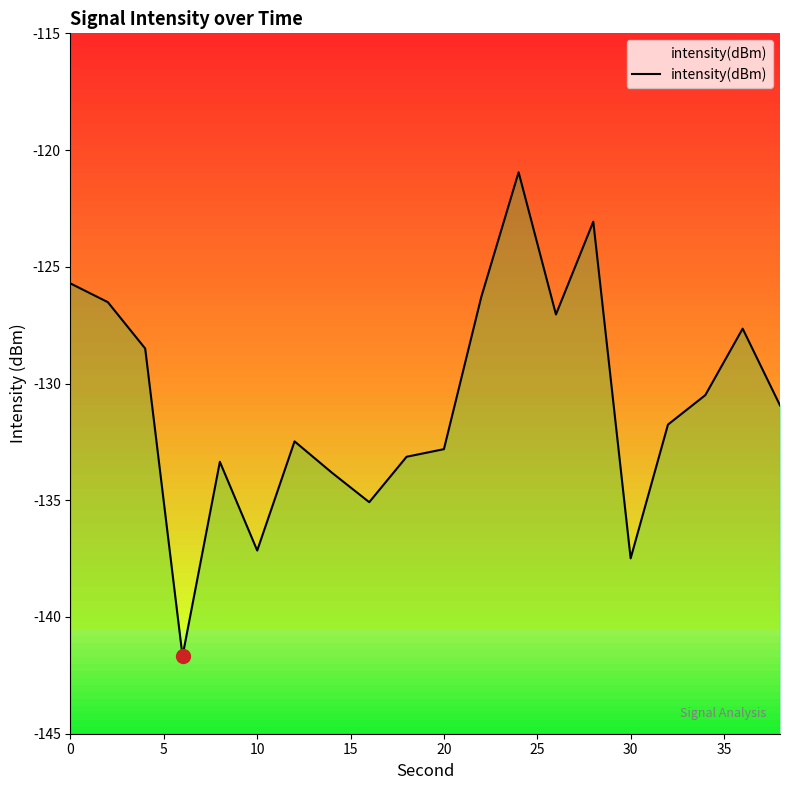

What is the sum of all values?

-2615.9